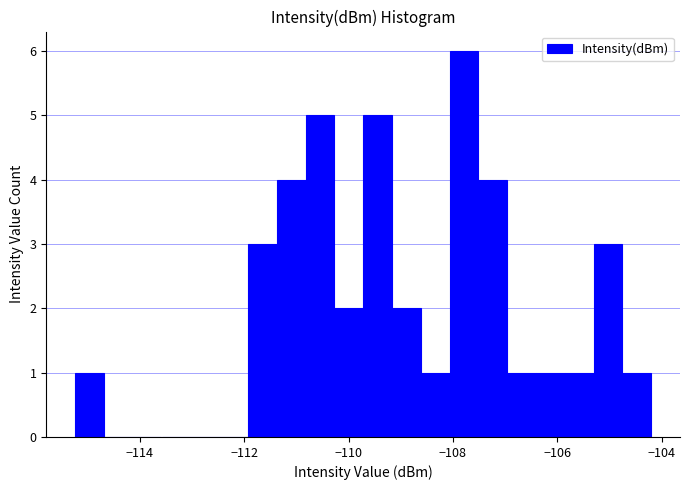

Read against the x-axis, roughly where is the centre of the tallest bar?

-107.8